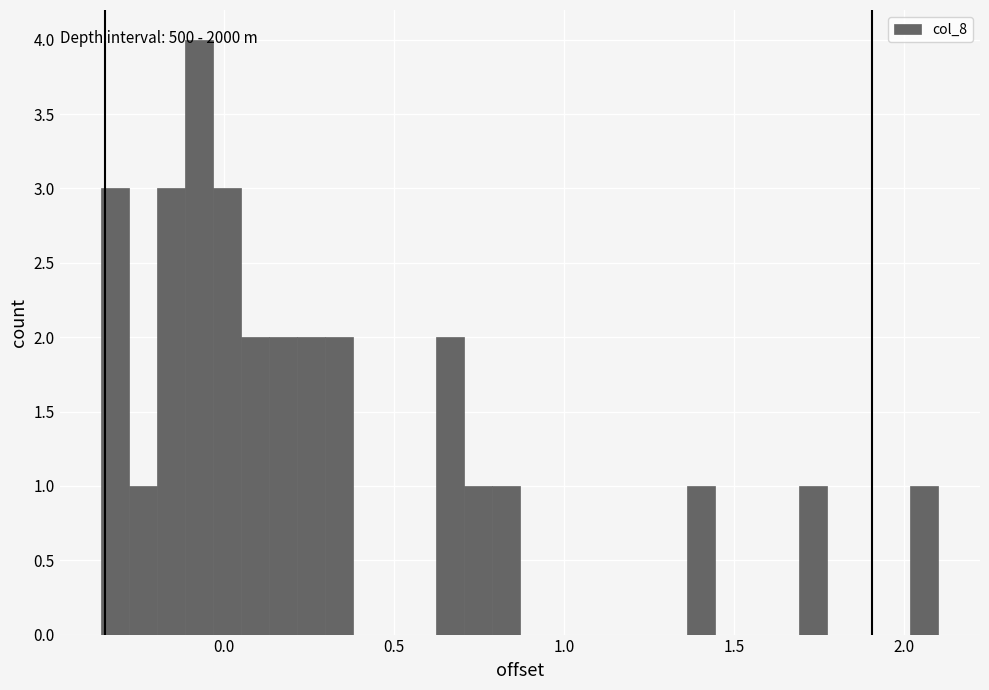

Around what value on the x-axis is the tallest bar? Give the approximate position of its centre, as read against the axis.

-0.05